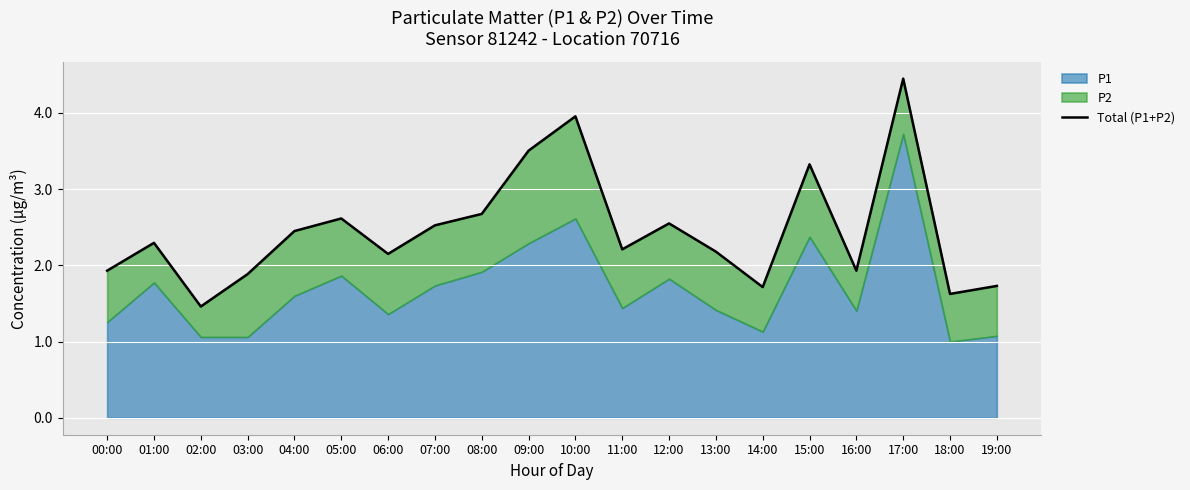

What is the label of the 2nd point from the left?

01:00